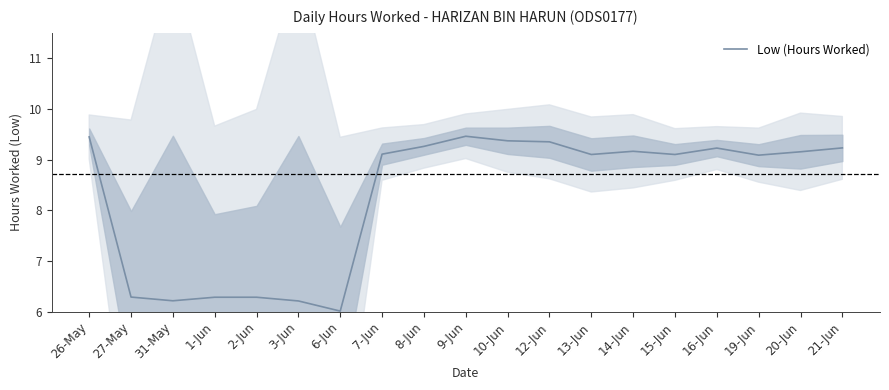

At which label is the value closest to 7?

27-May